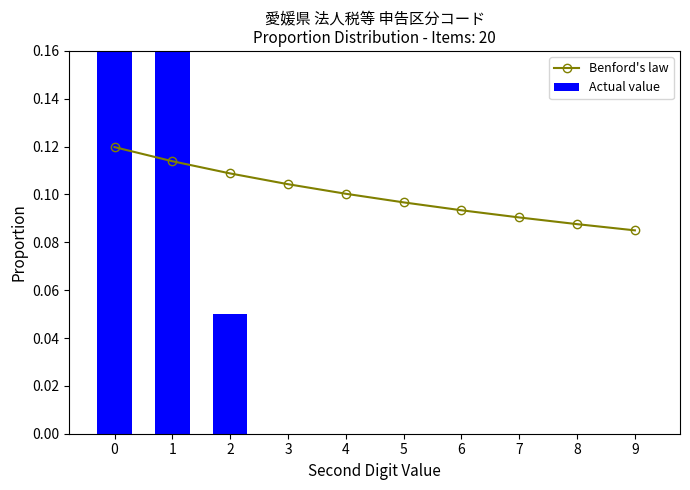

Which series changed the most between 1 and 8?

Actual value